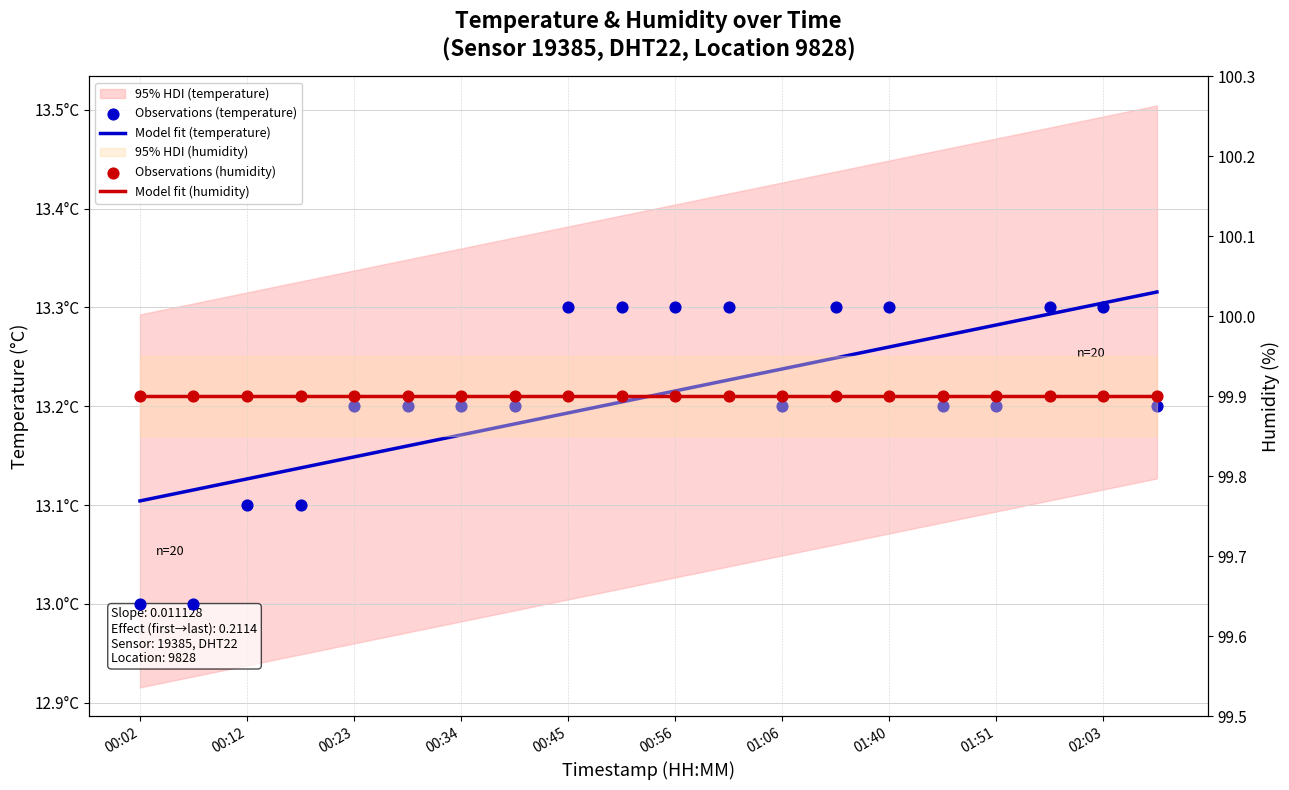

Which series has the widest spread of Y values?

Observations (temperature)